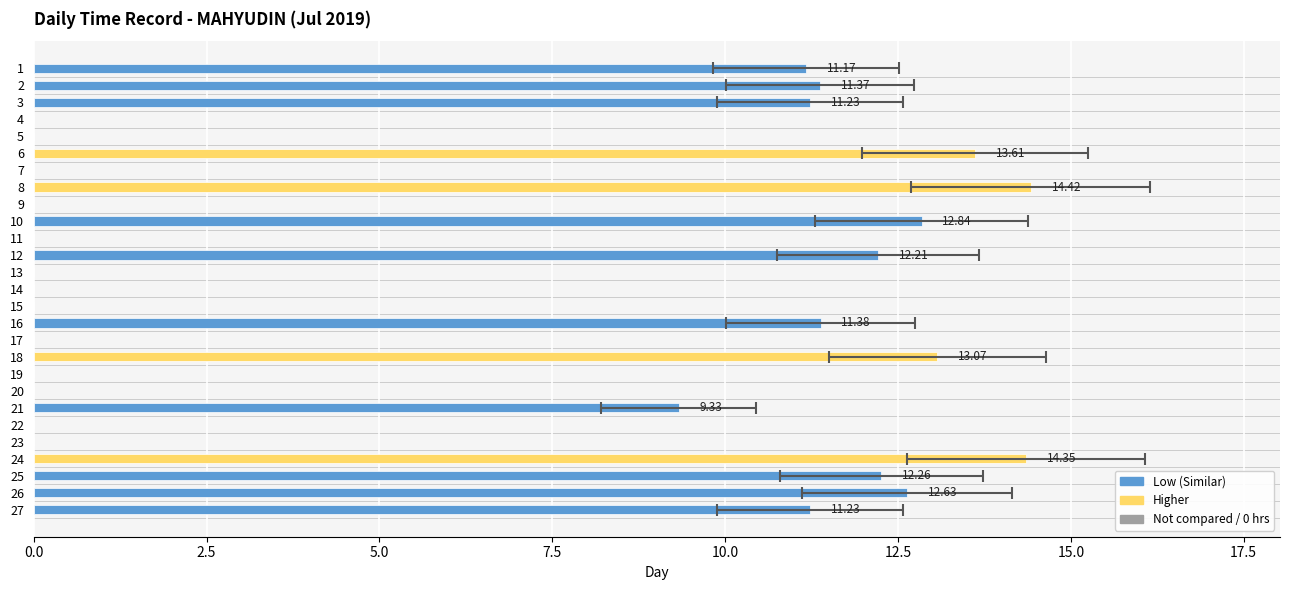

How many values are above zero?

14